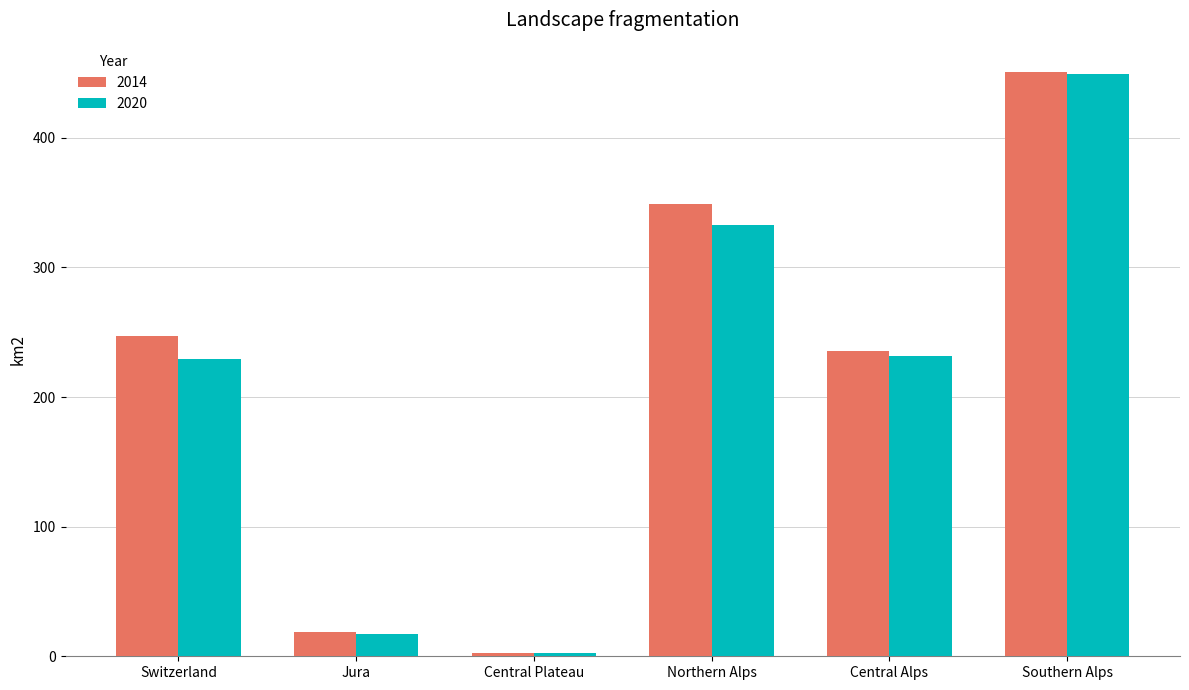

What is the sum of the 2014 values at Southern Alps and Northern Alps?

799.8